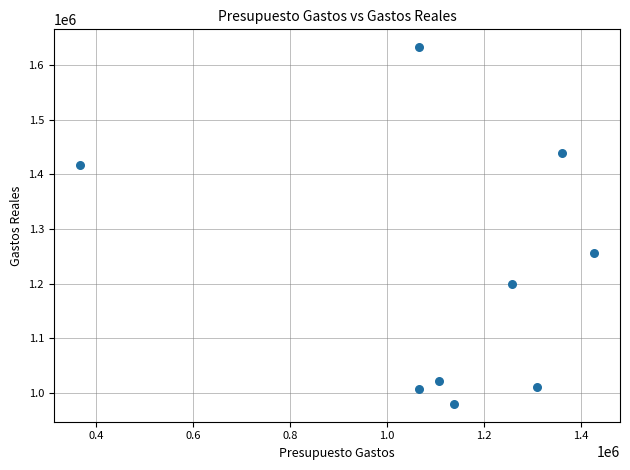

What Y value in the scatter plot is closest to 1306349?

1256644.8